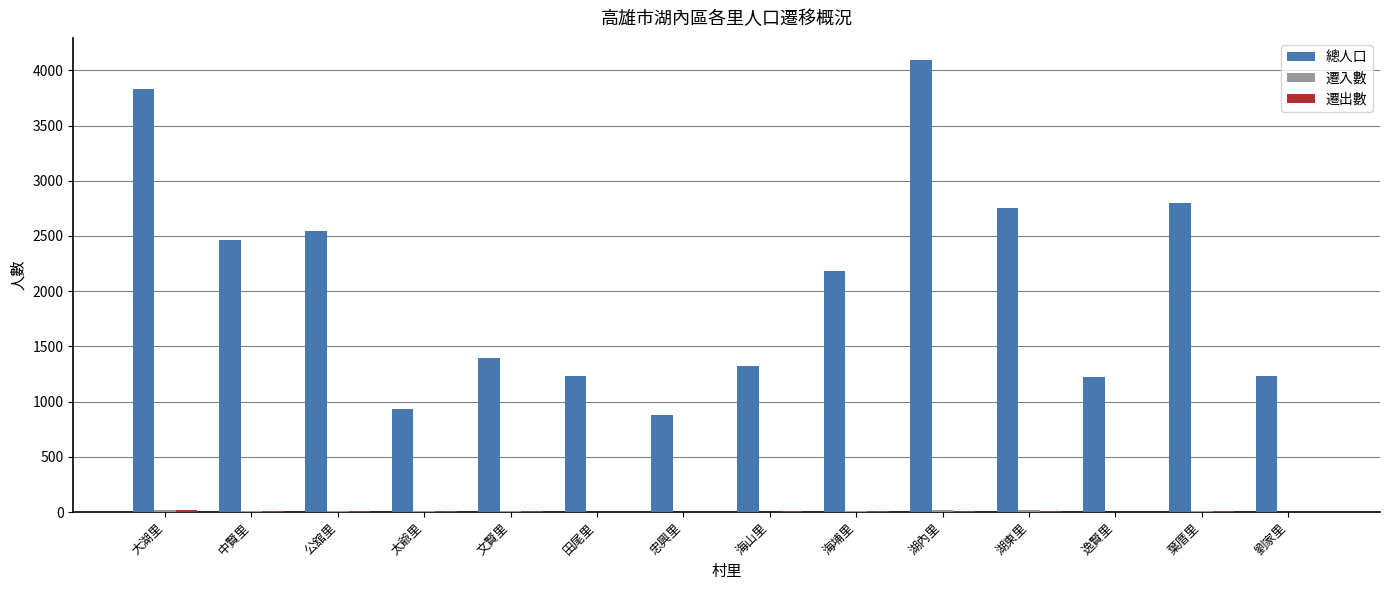

The value of 總人口 at 忠興里 is 883. True or false?

True